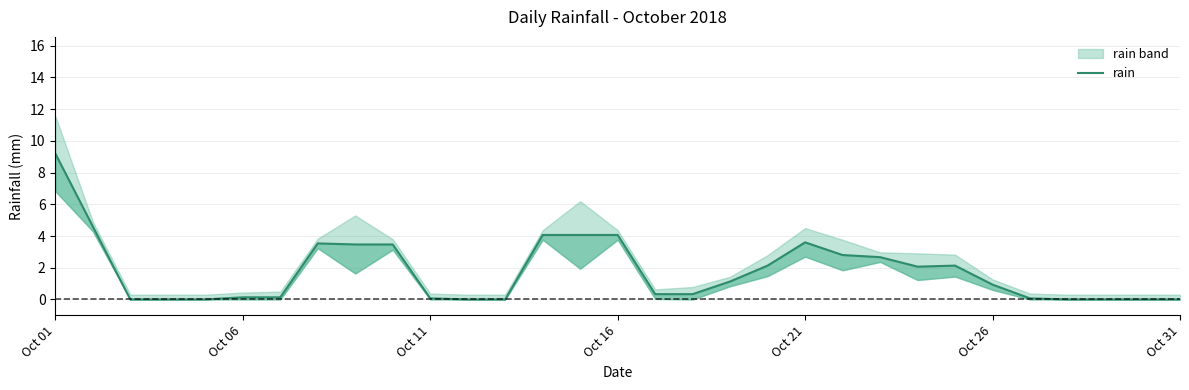

Does the chart display data point markers on the line(s)?

No